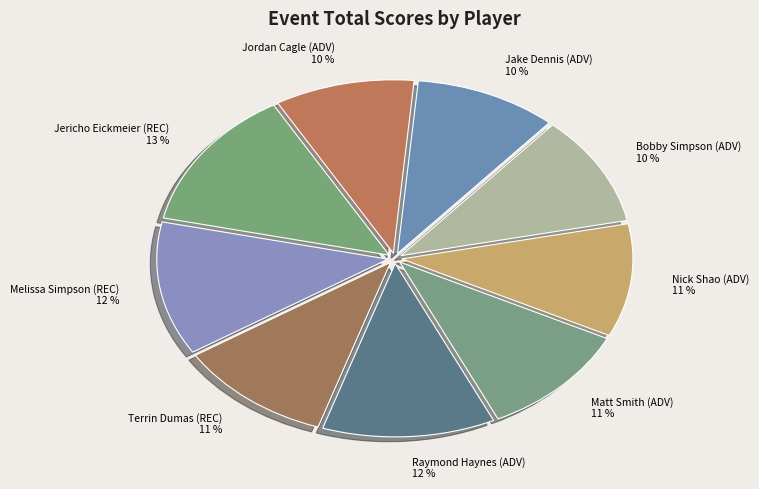

True or false: Jericho Eickmeier (REC) accounts for 13% of the total.

True